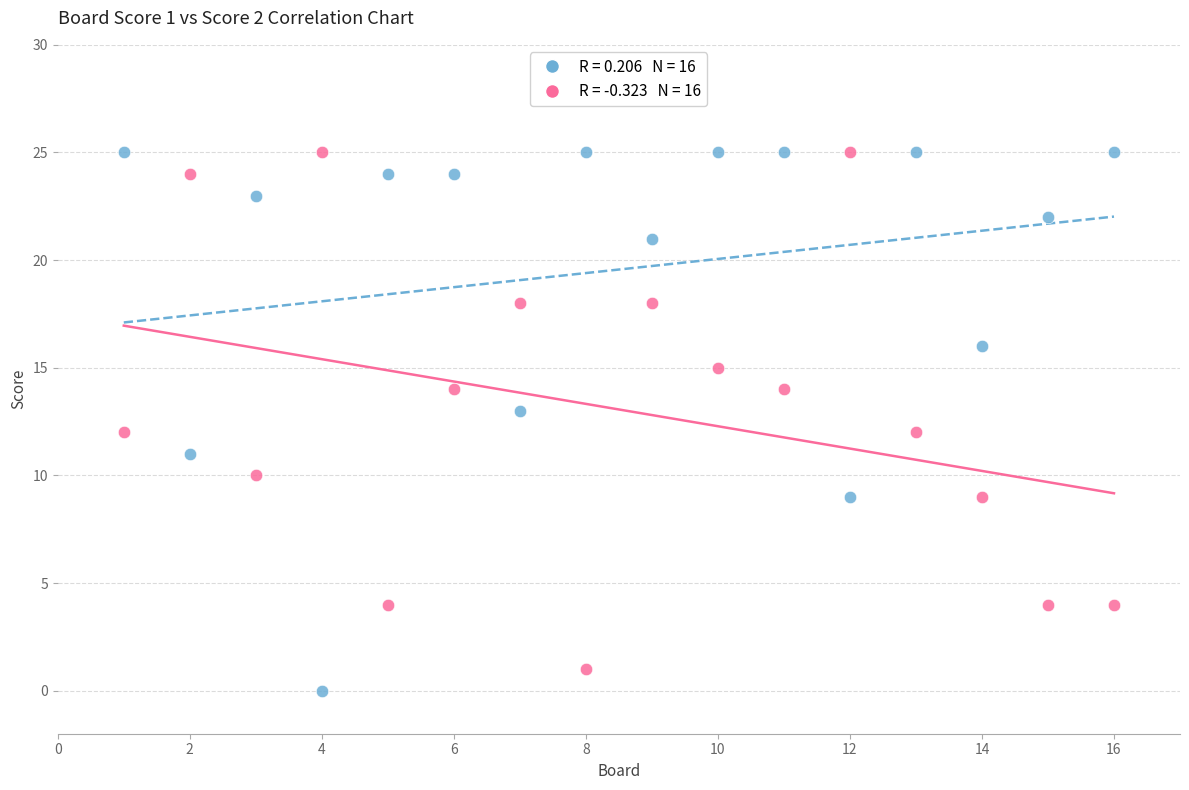

Across all data points, what is the range of X values (max minus min)?

15